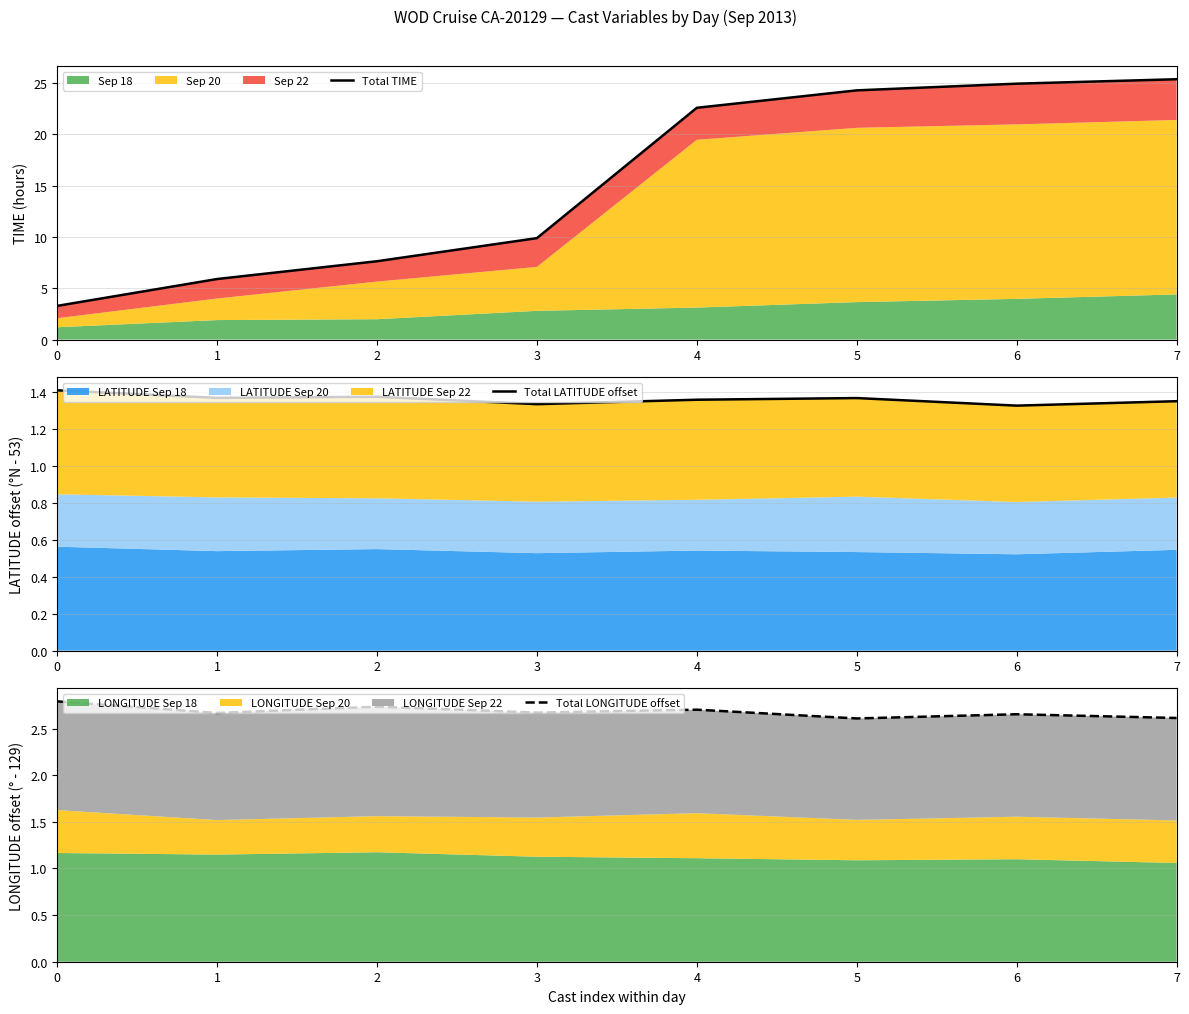

What is the difference between the Total LONGITUDE offset values at 2 and 7?

0.1